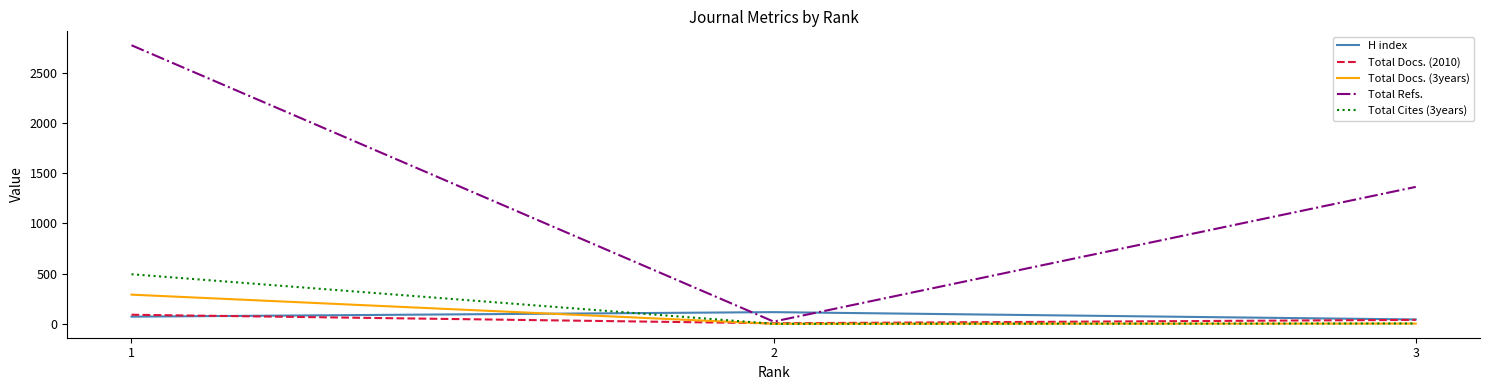

Where is Total Docs. (2010) nearest to the value 47?

3